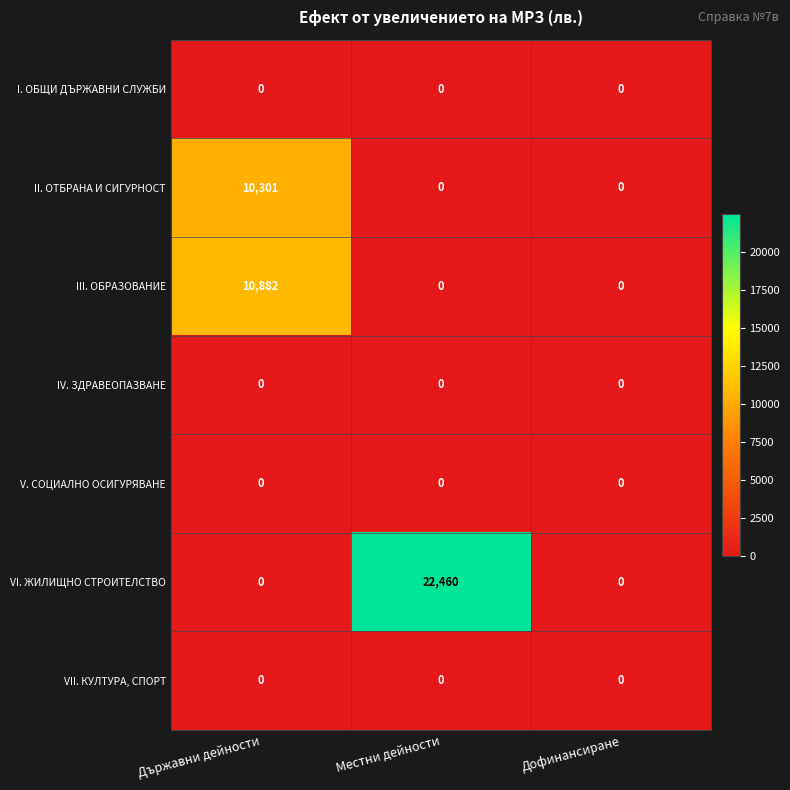

Reading left to right, what are all the values shown in this chart?

I. ОБЩИ ДЪРЖАВНИ СЛУЖБИ: Държавни дейности=0	Местни дейности=0	Дофинансиране=0
II. ОТБРАНА И СИГУРНОСТ: Държавни дейности=10301	Местни дейности=0	Дофинансиране=0
III. ОБРАЗОВАНИЕ: Държавни дейности=10882	Местни дейности=0	Дофинансиране=0
IV. ЗДРАВЕОПАЗВАНЕ: Държавни дейности=0	Местни дейности=0	Дофинансиране=0
V. СОЦИАЛНО ОСИГУРЯВАНЕ: Държавни дейности=0	Местни дейности=0	Дофинансиране=0
VI. ЖИЛИЩНО СТРОИТЕЛСТВО: Държавни дейности=0	Местни дейности=22460	Дофинансиране=0
VII. КУЛТУРА, СПОРТ: Държавни дейности=0	Местни дейности=0	Дофинансиране=0